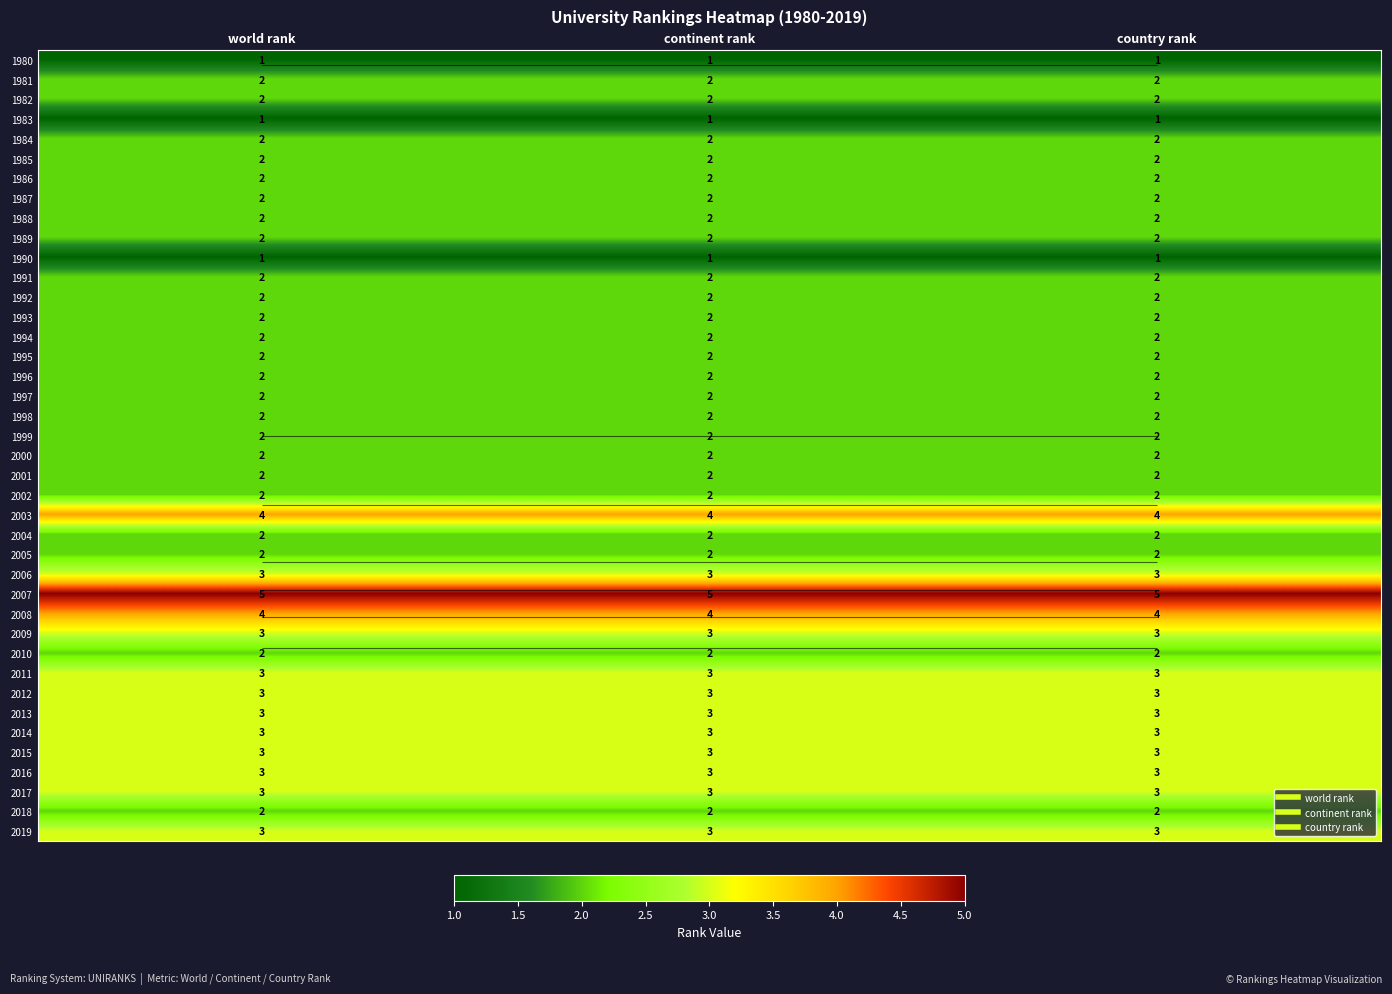

The 1984 series shows 2 at country rank. True or false?

True